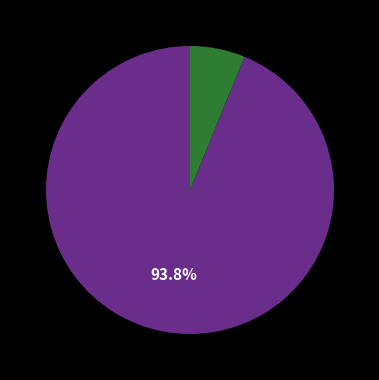

Is there any slice that represents more than half of the pie?

Yes